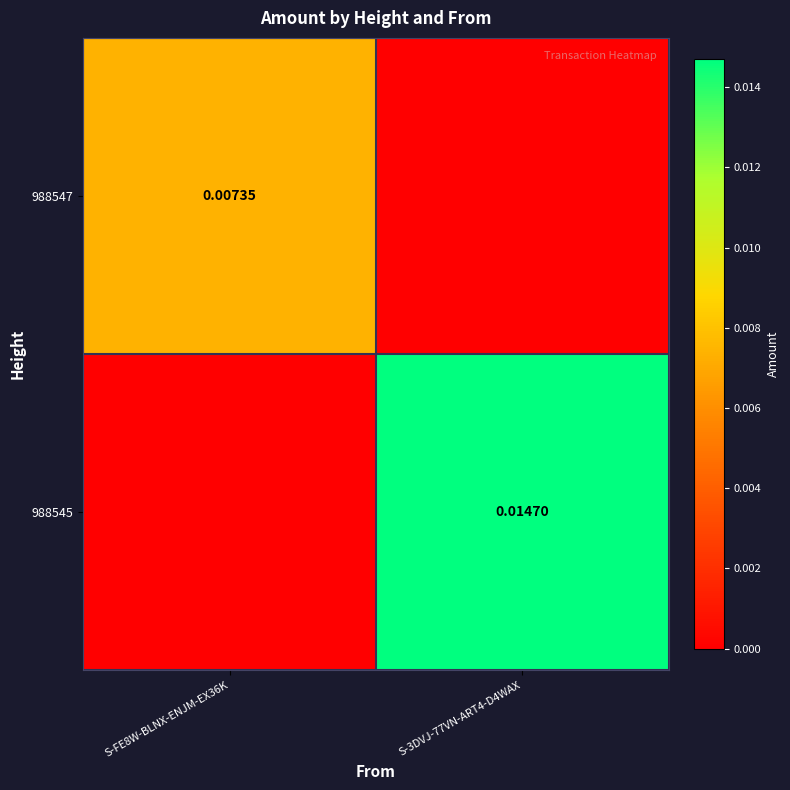

At S-3DVJ-77VN-ART4-D4WAX, list the series in order from largest to smallest.

988545, 988547